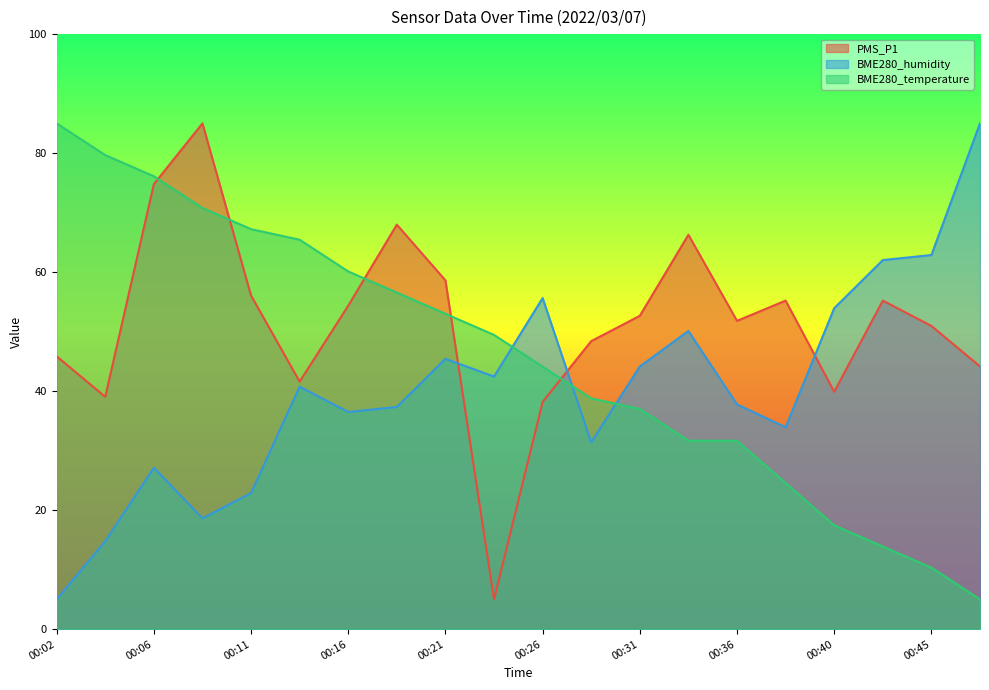

What is the smallest value displayed?

5.0